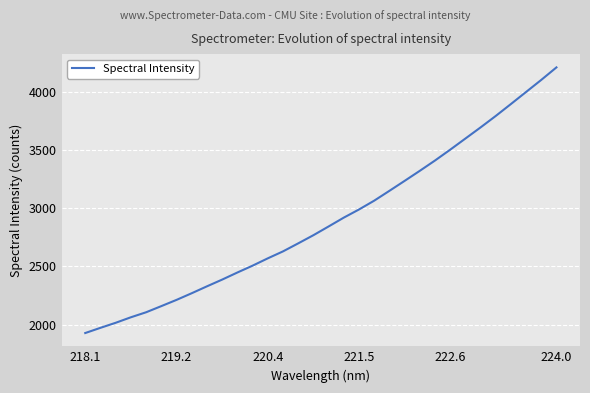

What is the difference between the maximum and minimum values?

2279.0